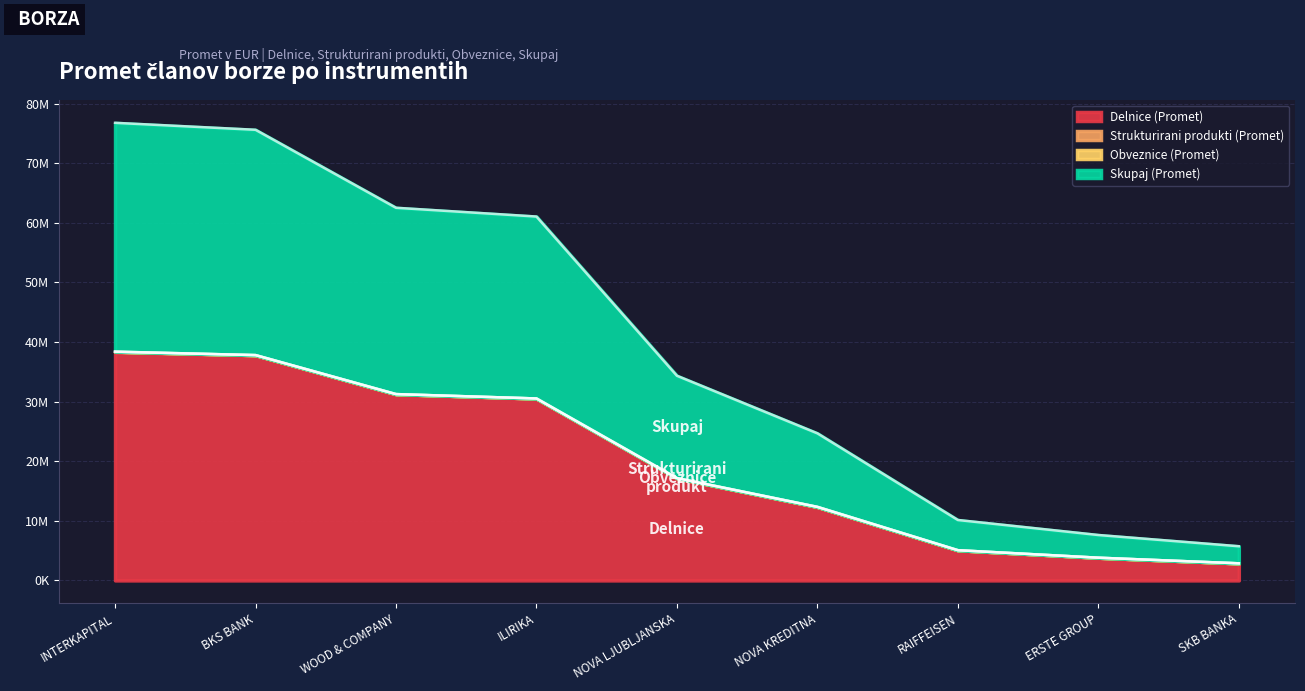

What position from the left is NOVA LJUBLJANSKA?

5